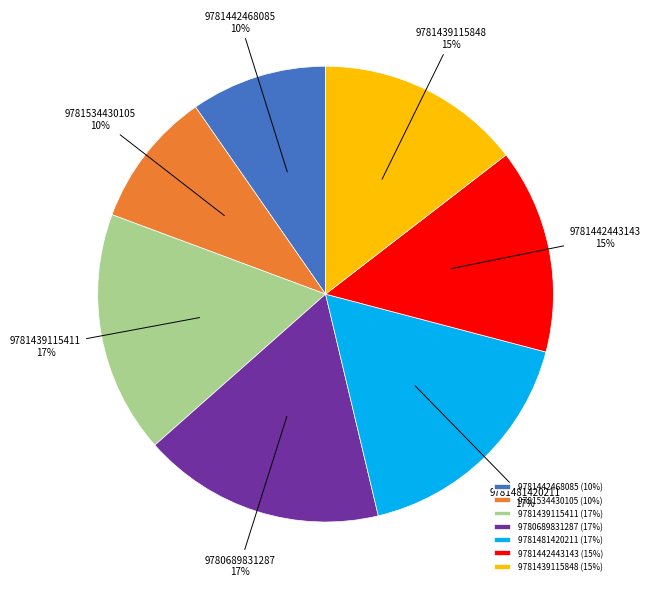

To the nearest percent, what is the average slice percentage?

14%